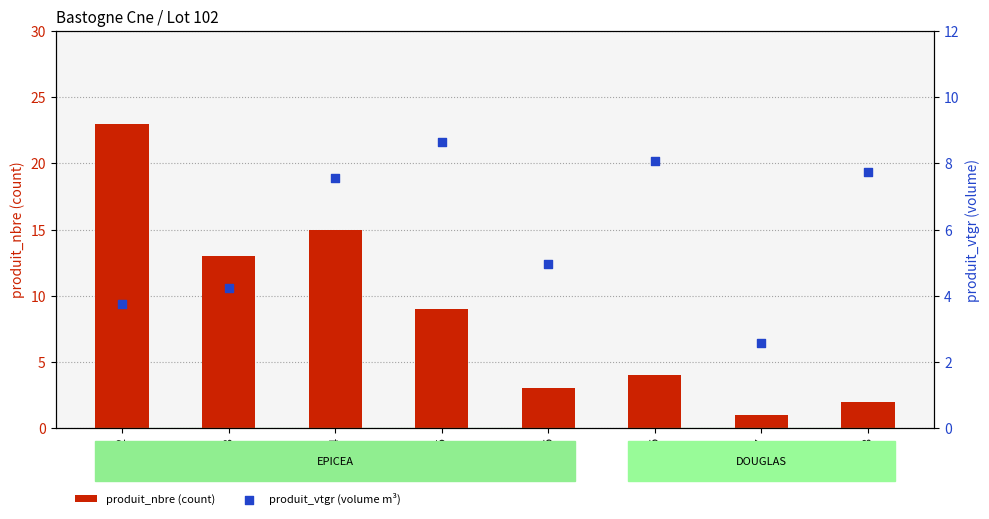

Which series contains the lowest Y value?

produit_nbre (count)